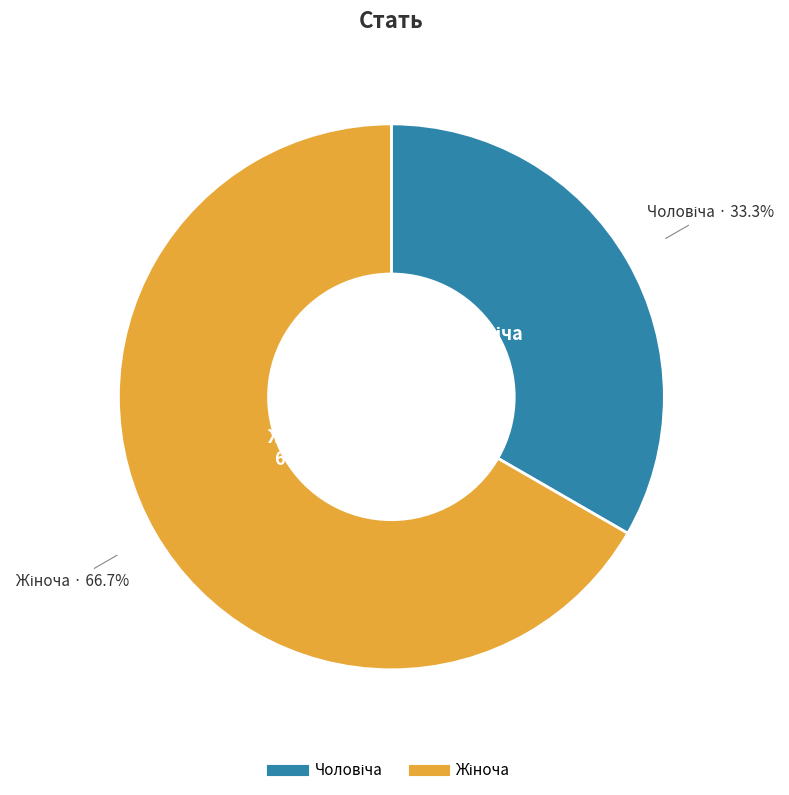

Rank the categories by value from lowest to highest.

Чоловіча, Жіноча